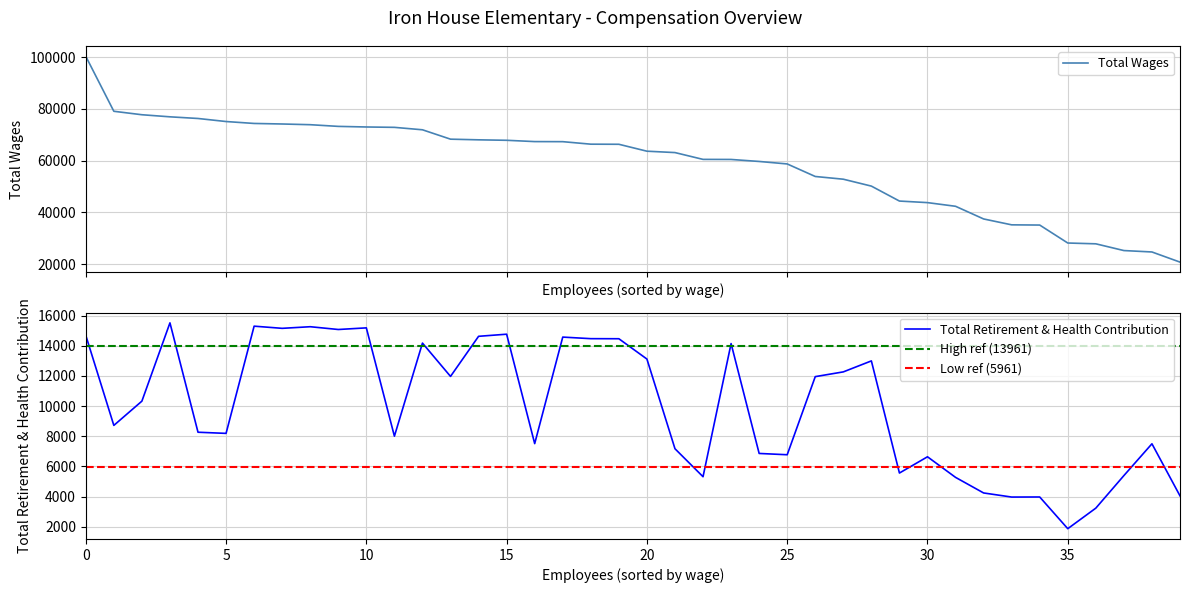

True or false: Total Wages and Total Retirement & Health Contribution cross at least once.

False